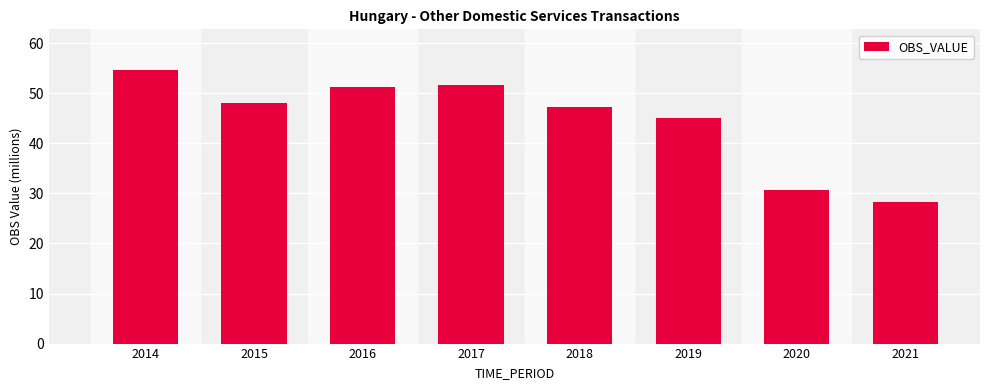

At which category does the chart reach its minimum across all series?

2021